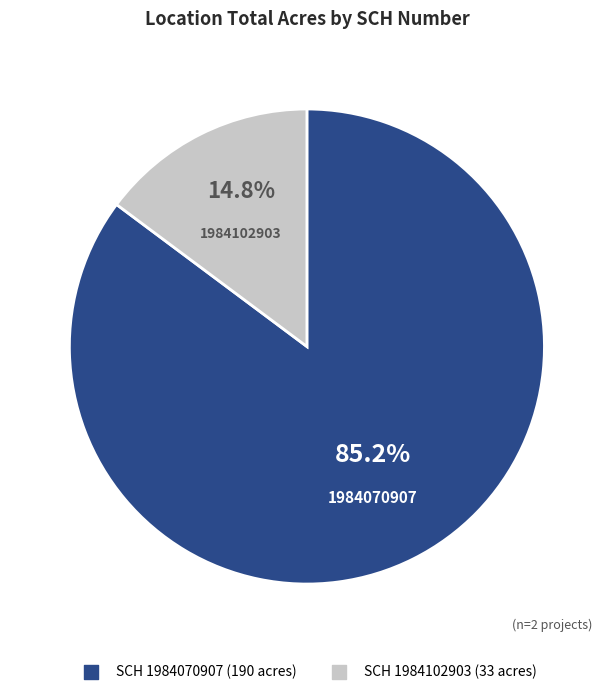

Is there any slice that represents more than half of the pie?

Yes